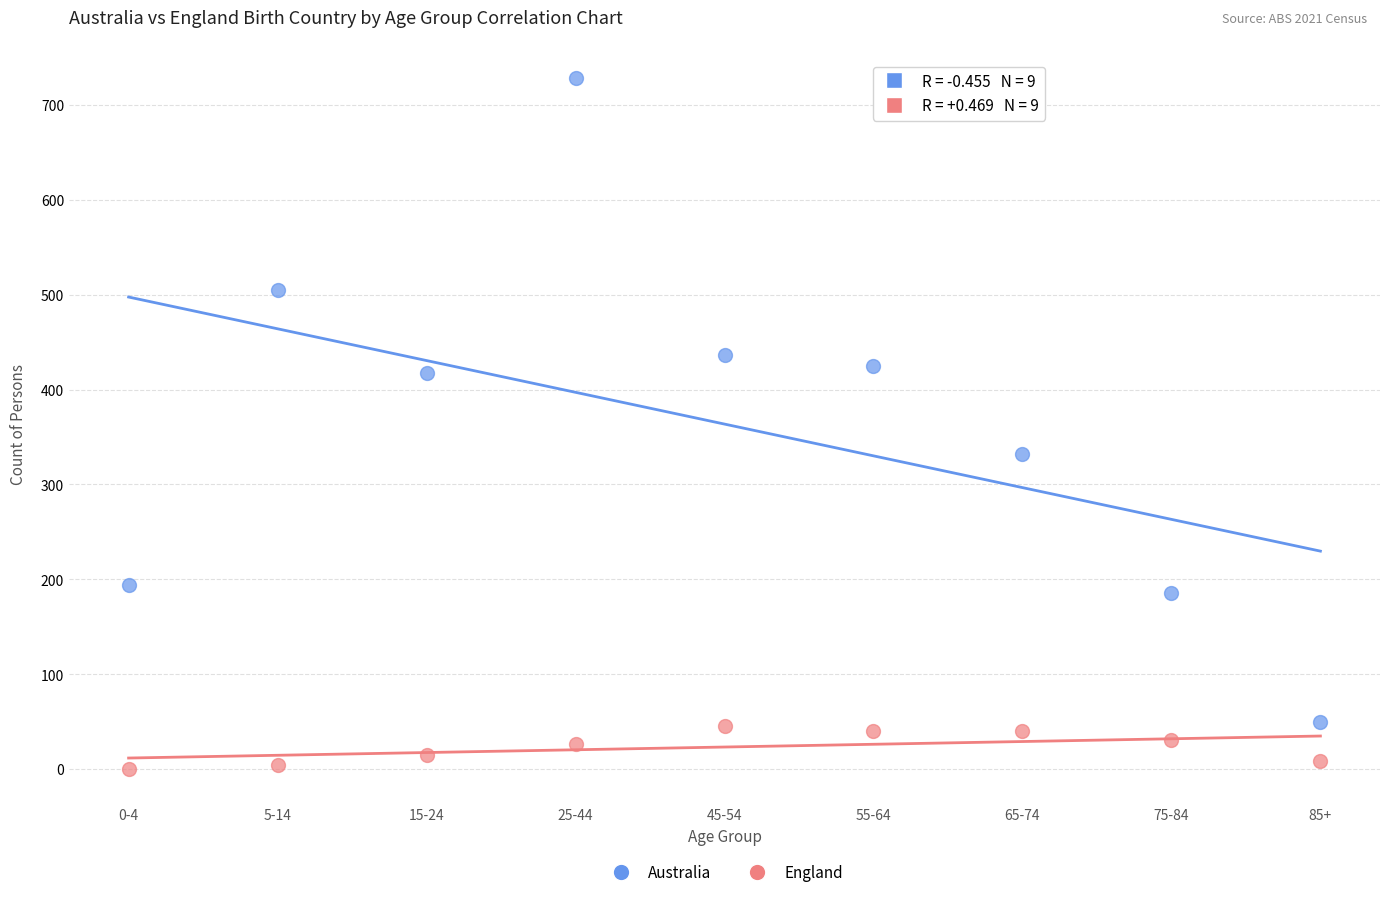

Which series contains the lowest Y value?

England